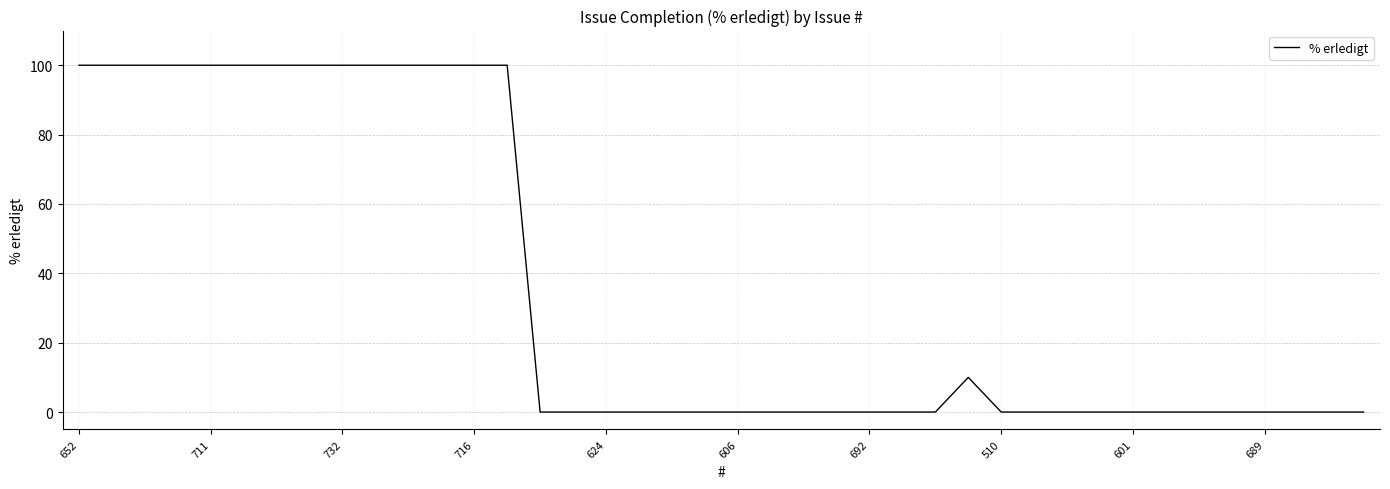

Reading right to left, what are all the values shown in this chart?

0	0	0	0	0	0	0	0	0	0	0	0	10	0	0	0	0	0	0	0	0	0	0	0	0	0	100	100	100	100	100	100	100	100	100	100	100	100	100	100